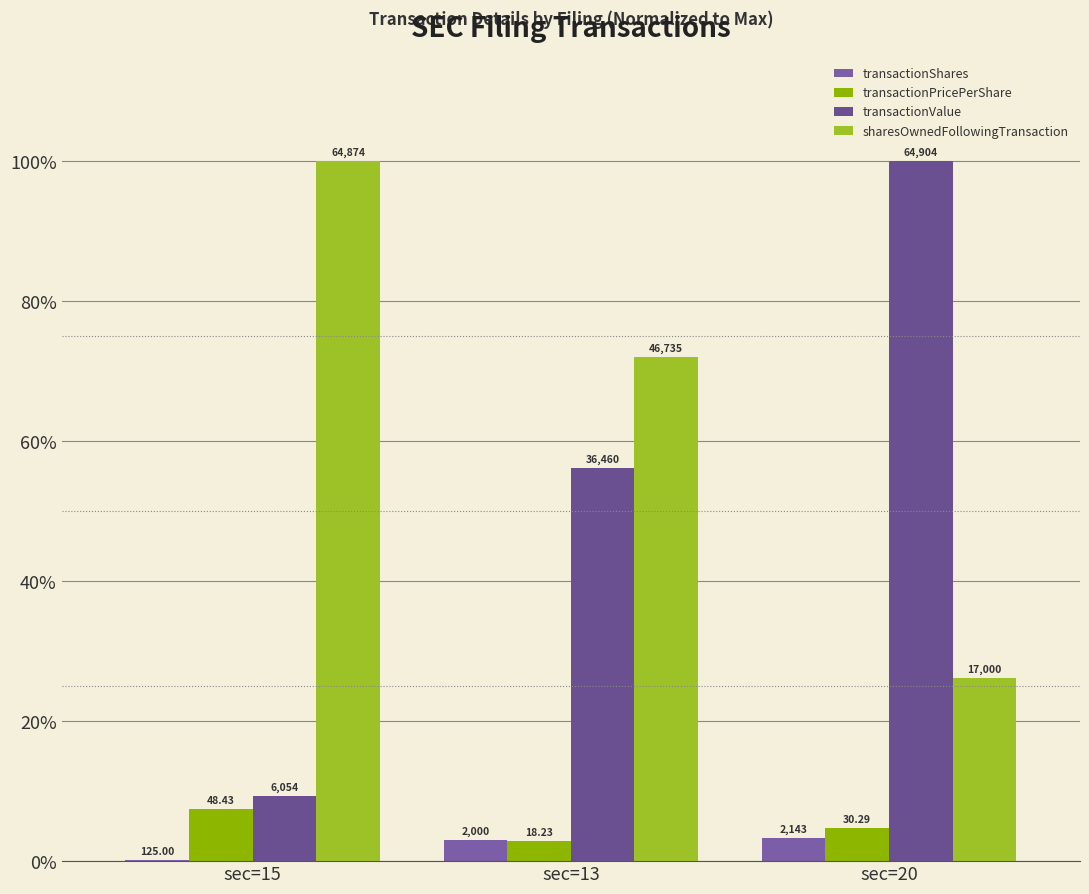

What are all the series names shown in the legend?

transactionShares, transactionPricePerShare, transactionValue, sharesOwnedFollowingTransaction